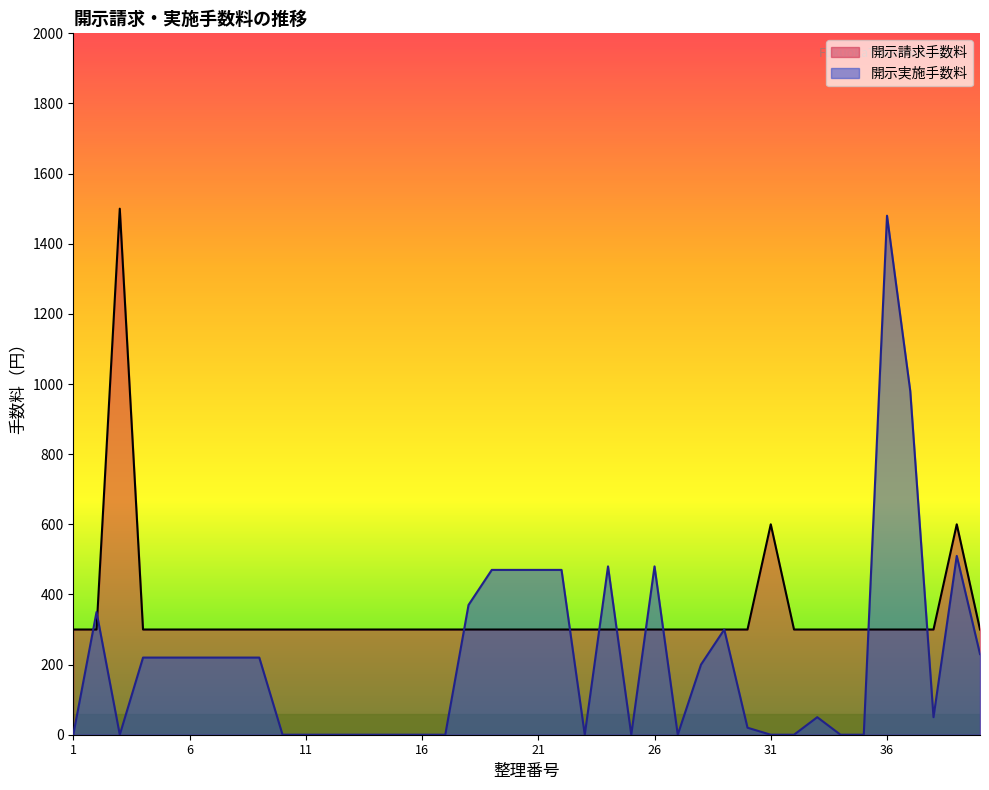

How many distinct data groups are displayed?

2